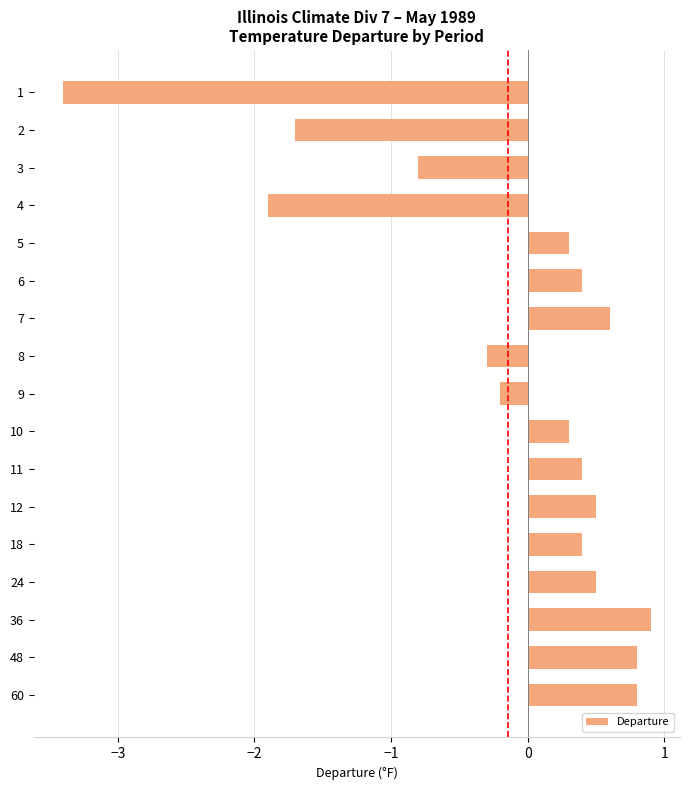

Reading bottom to top, what are all the values shown in this chart?

60=0.8	48=0.8	36=0.9	24=0.5	18=0.4	12=0.5	11=0.4	10=0.3	9=-0.2	8=-0.3	7=0.6	6=0.4	5=0.3	4=-1.9	3=-0.8	2=-1.7	1=-3.4